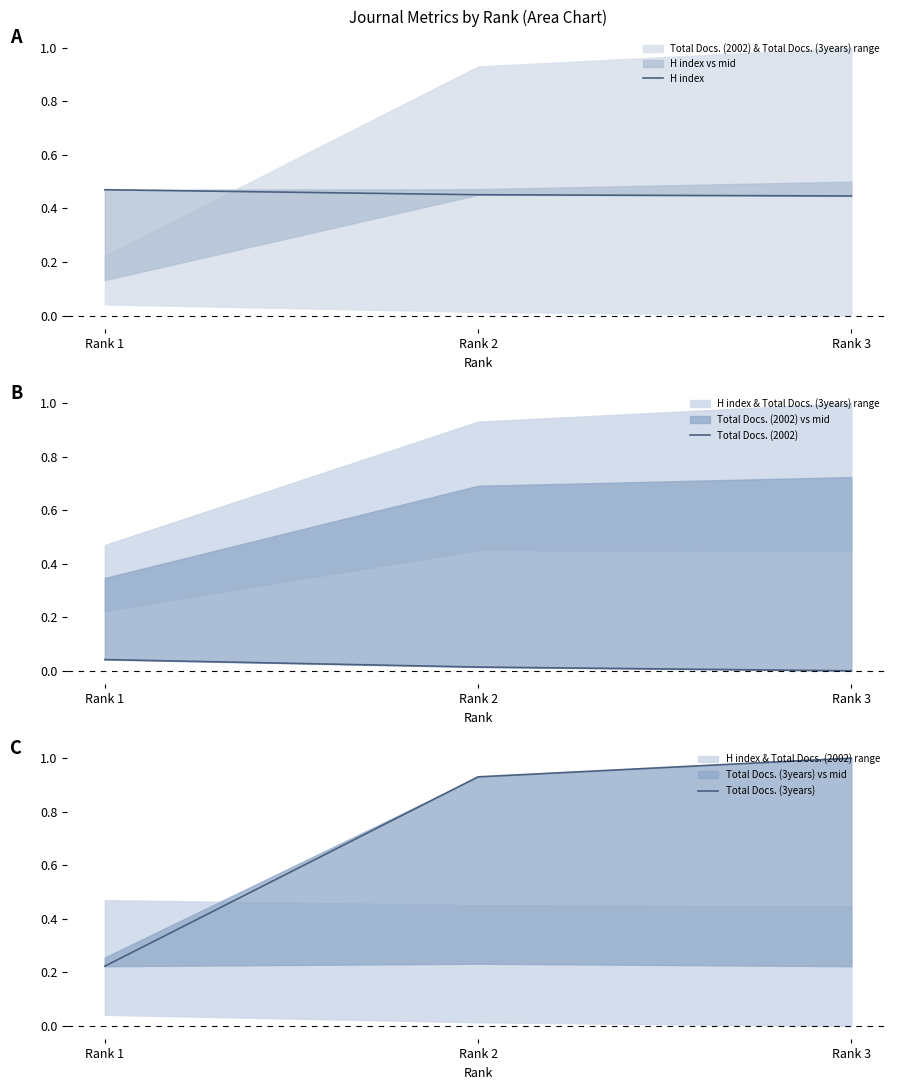

Reading left to right, list all the values displayed in this chart.

H index: Rank 1=0.5	Rank 2=0.5	Rank 3=0.4
Total Docs. (2002): Rank 1=0.0	Rank 2=0.0	Rank 3=0.0
Total Docs. (3years): Rank 1=0.2	Rank 2=0.9	Rank 3=1.0